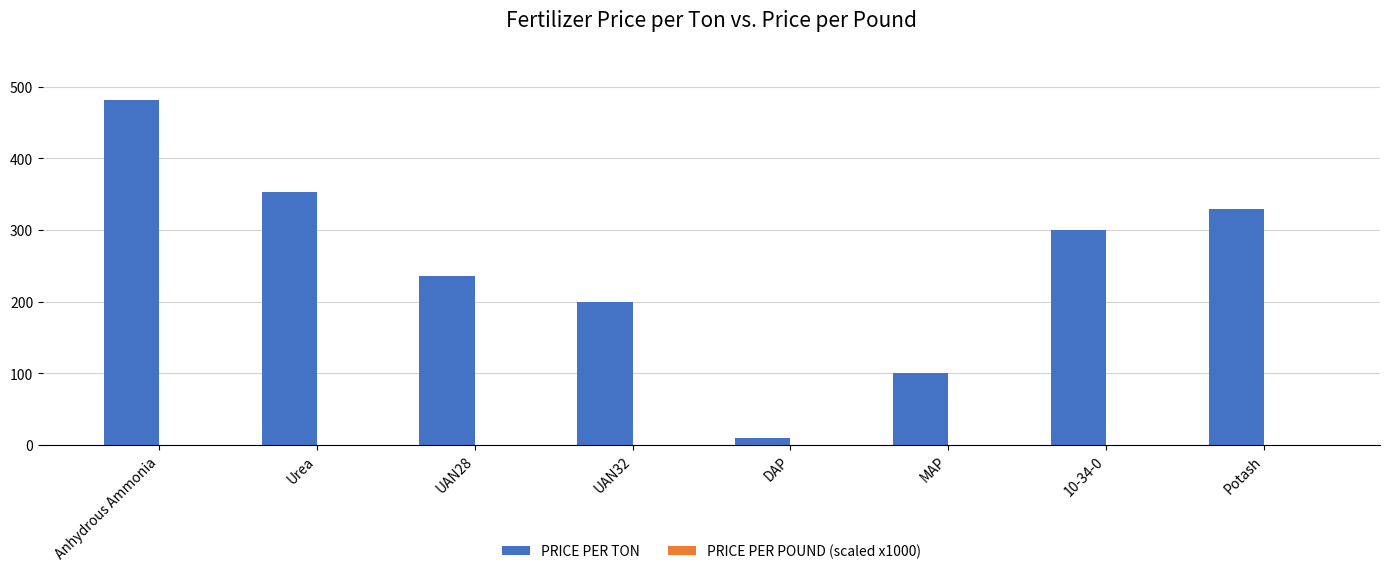

At which category is the sum across all series the highest?

Anhydrous Ammonia